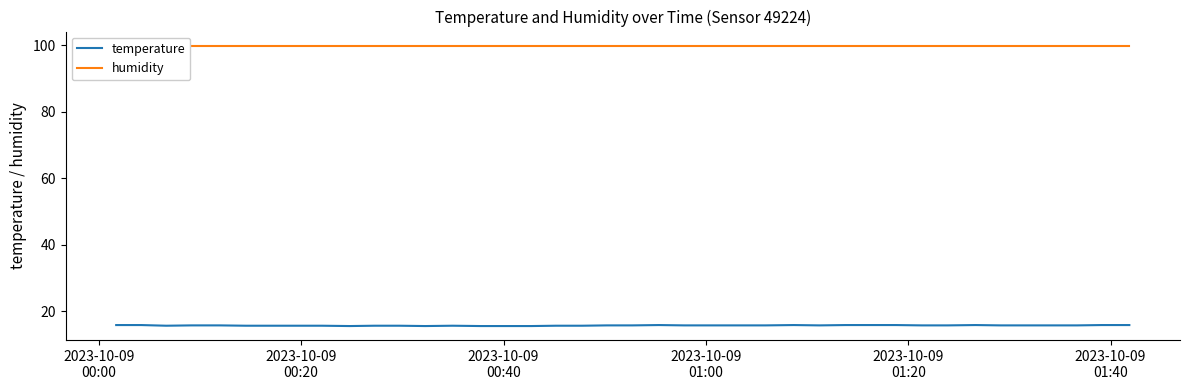

Which series has the widest spread of values?

temperature